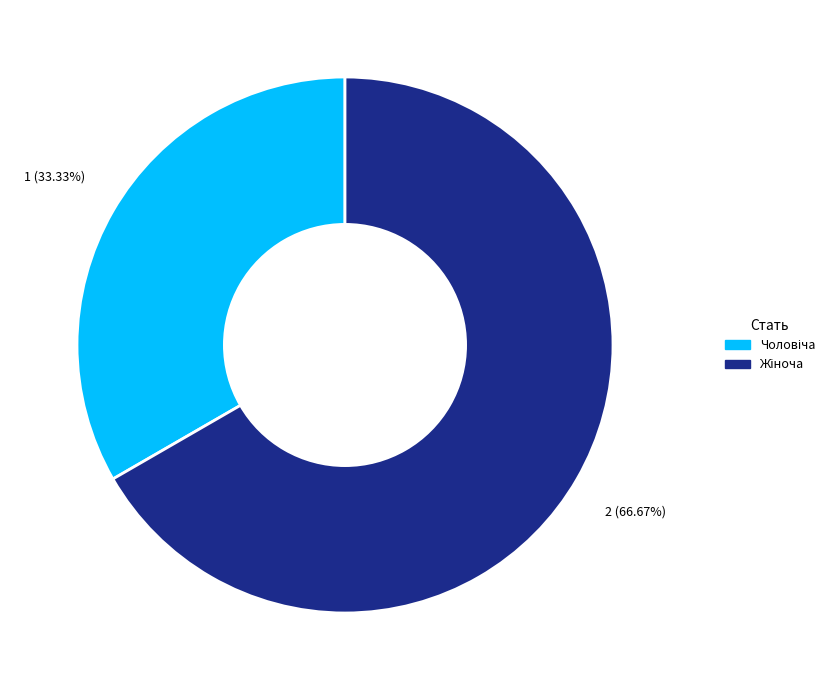

Does any single category account for the majority?

Yes